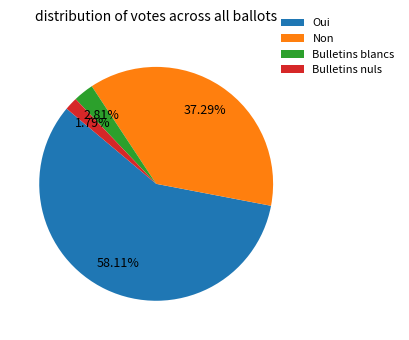

What percentage is the Bulletins nuls slice, to the nearest percent?

2%